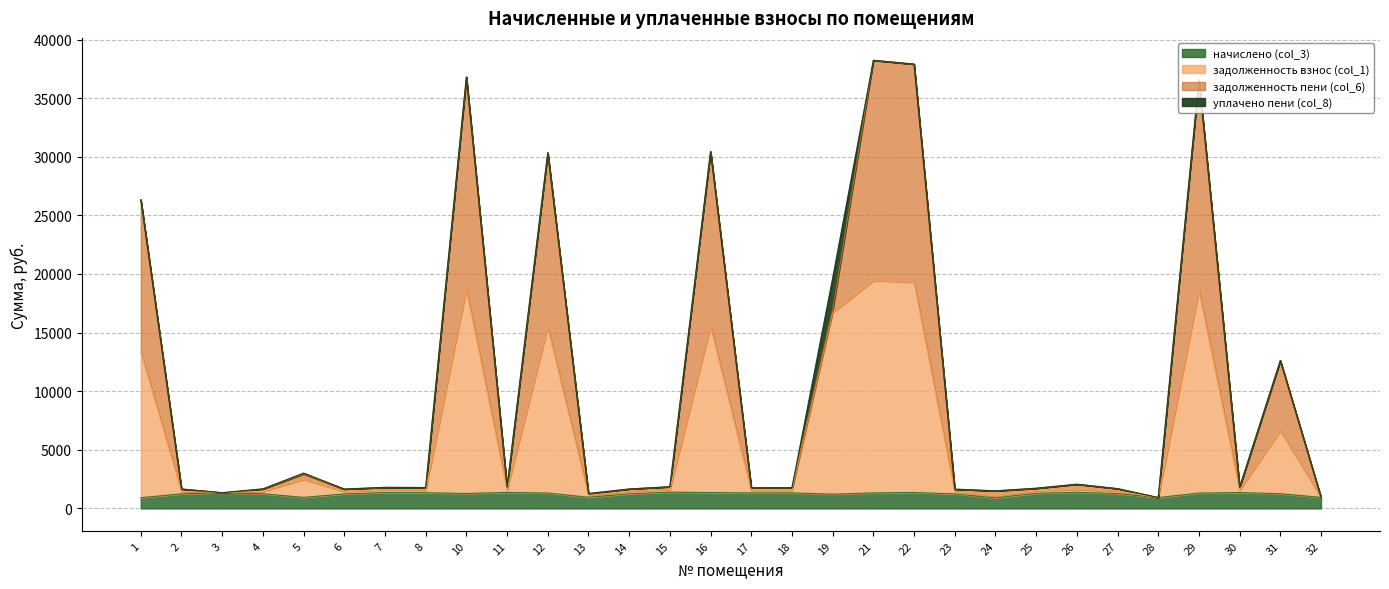

In задолженность взнос (col_1), how many points are higher than both neighbors (excluding endpoints)?

9